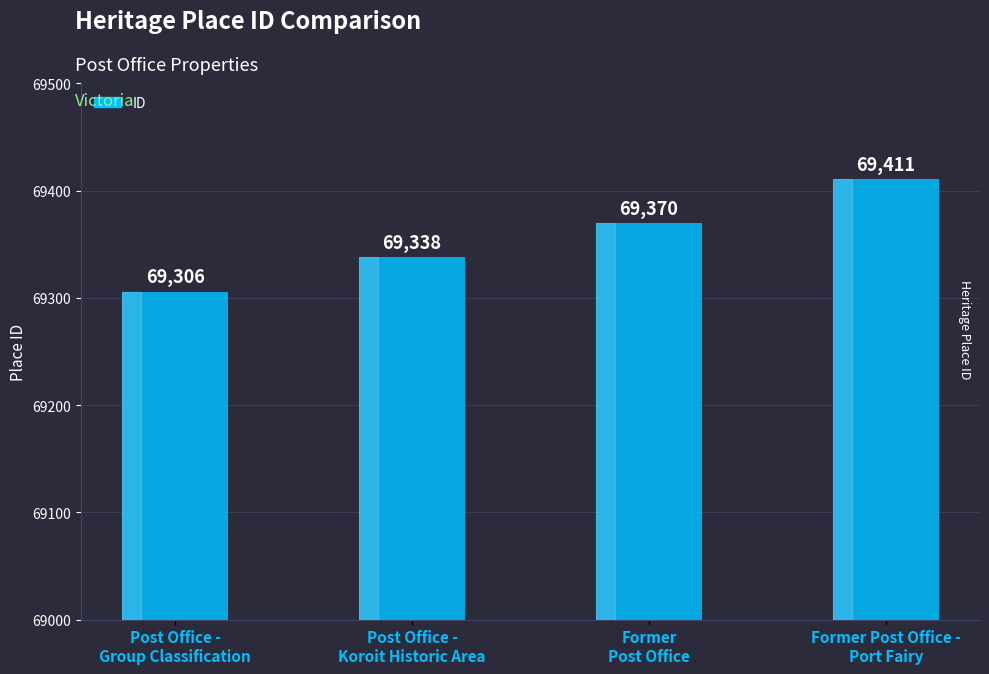

What is the label of the 1st bar from the left?

Post Office -
Group Classification